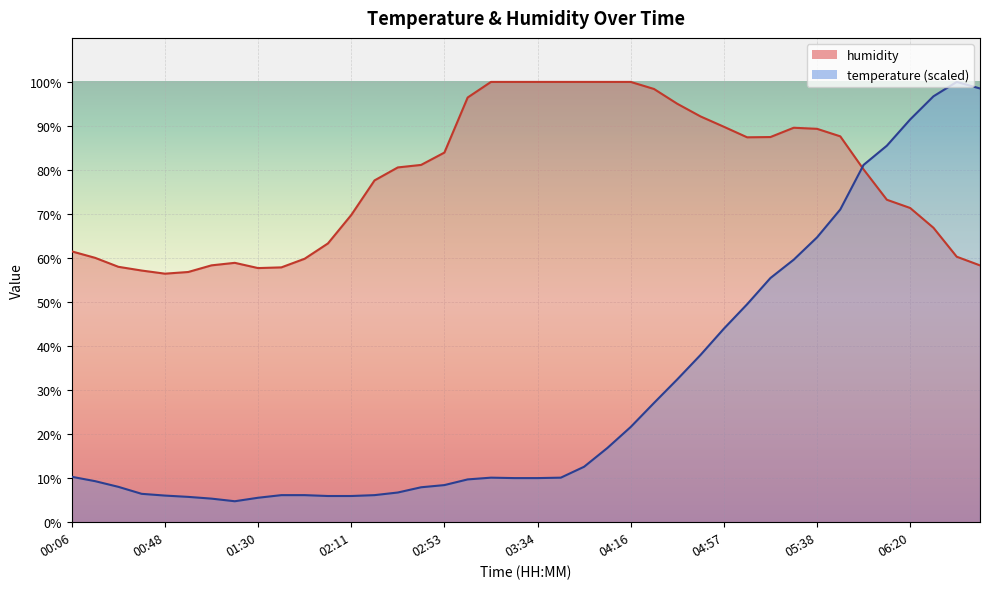

Which series has the widest spread of values?

temperature